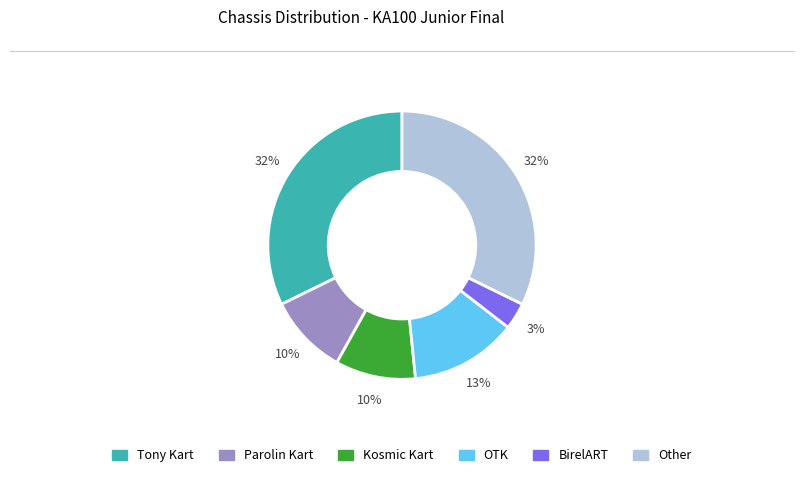

Which category has the smallest portion of the pie?

BirelART